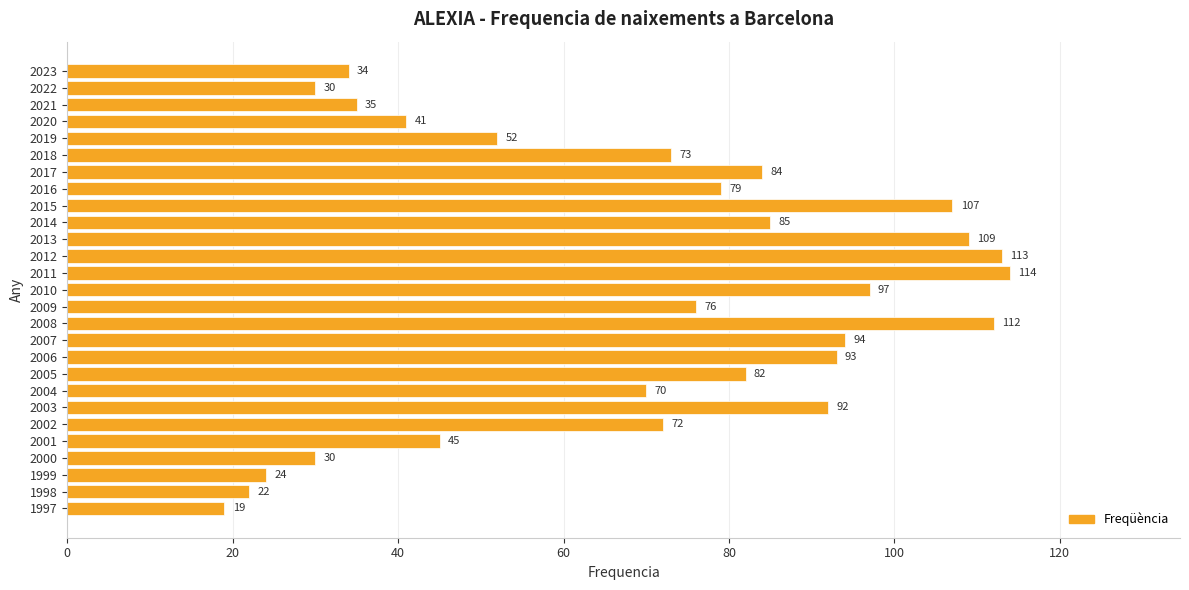

How many bars are there in total?

27